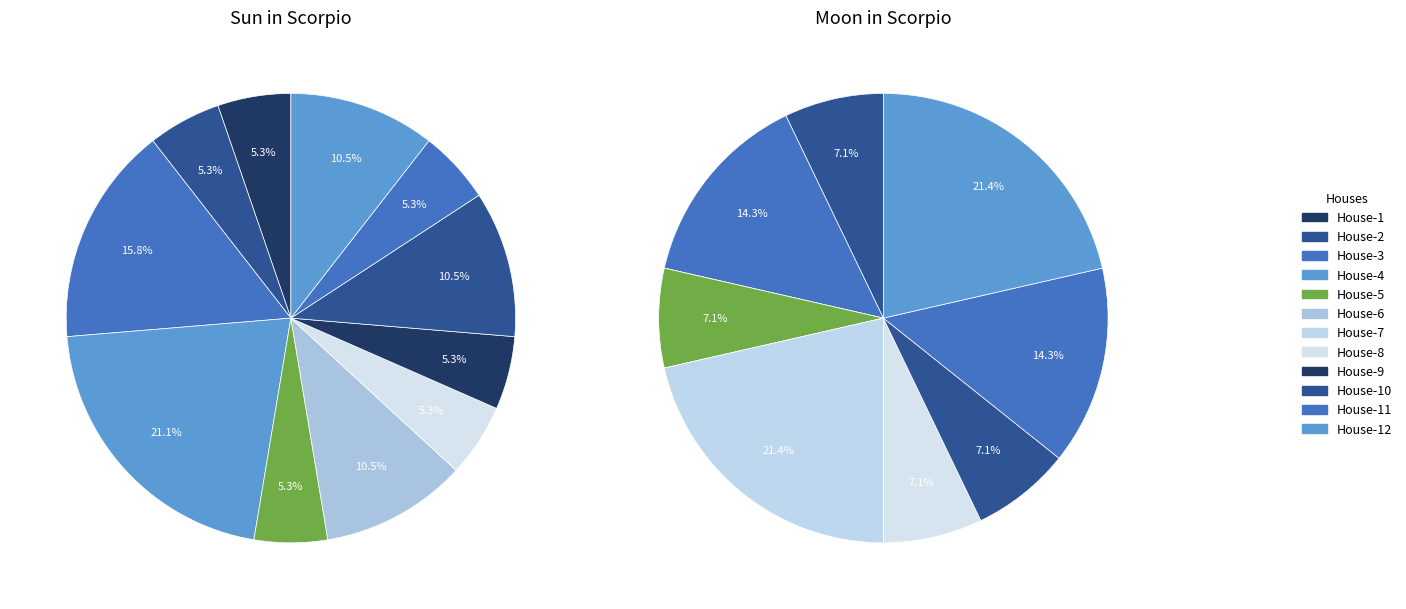

What is the smallest slice in the pie chart?

6